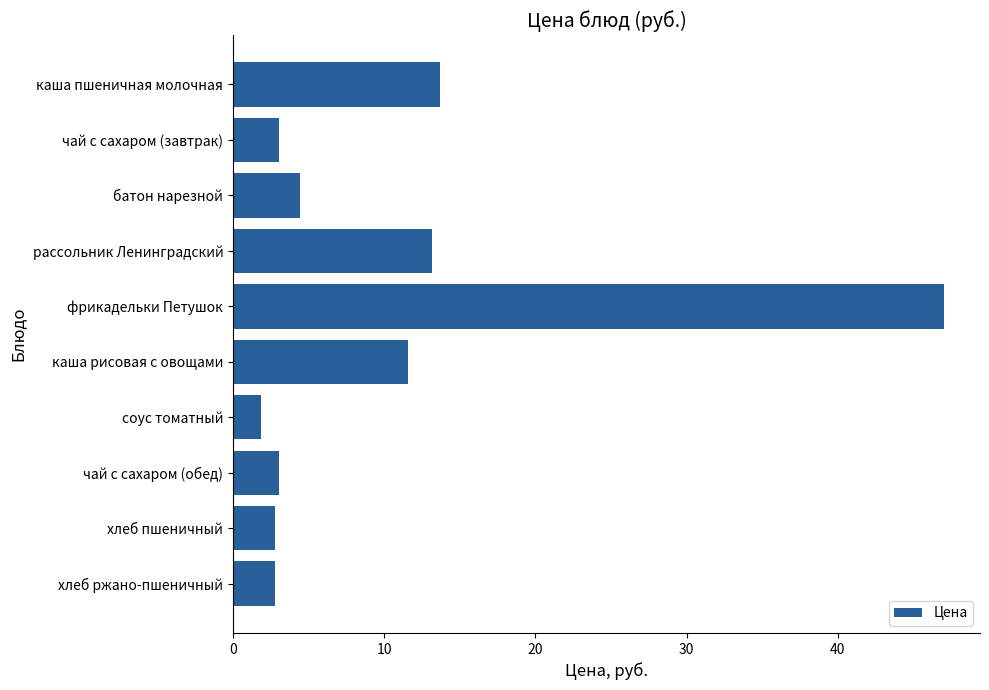

Reading bottom to top, list all the values displayed in this chart.

2.8	2.8	3.1	1.9	11.6	47.1	13.2	4.4	3.1	13.7